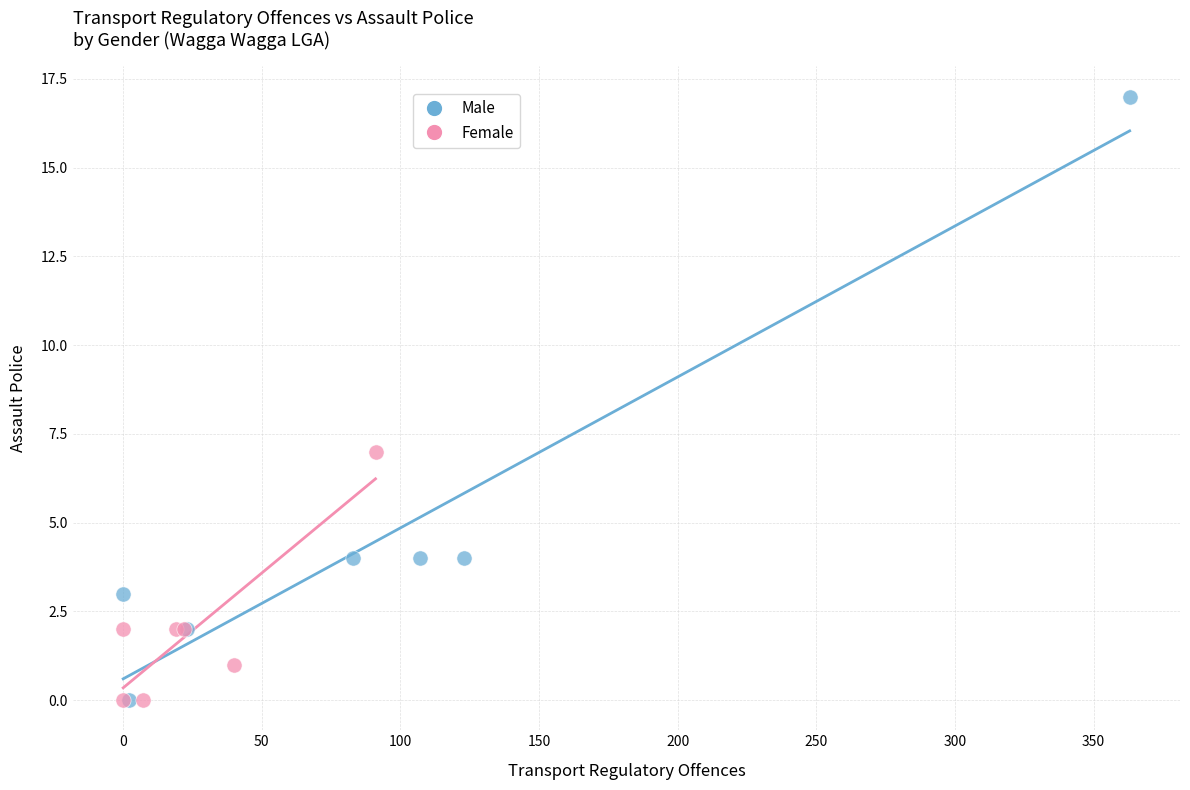

Which series has the largest Y range (max minus min)?

Male